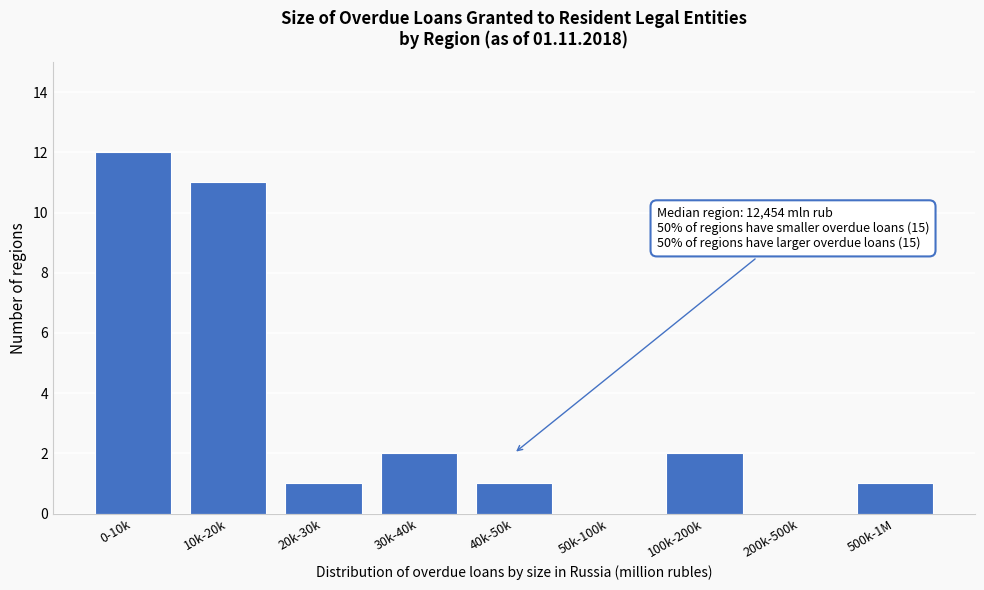

Reading right to left, list all the values displayed in this chart.

500k-1M=1	200k-500k=0	100k-200k=2	50k-100k=0	40k-50k=1	30k-40k=2	20k-30k=1	10k-20k=11	0-10k=12